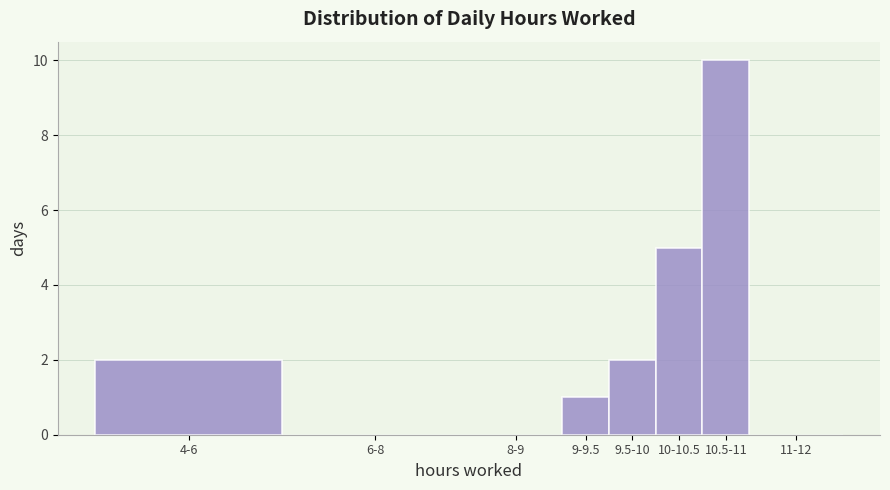

Reading right to left, extract all data points from this chart.

11-12=0	10.5-11=10	10-10.5=5	9.5-10=2	9-9.5=1	8-9=0	6-8=0	4-6=2